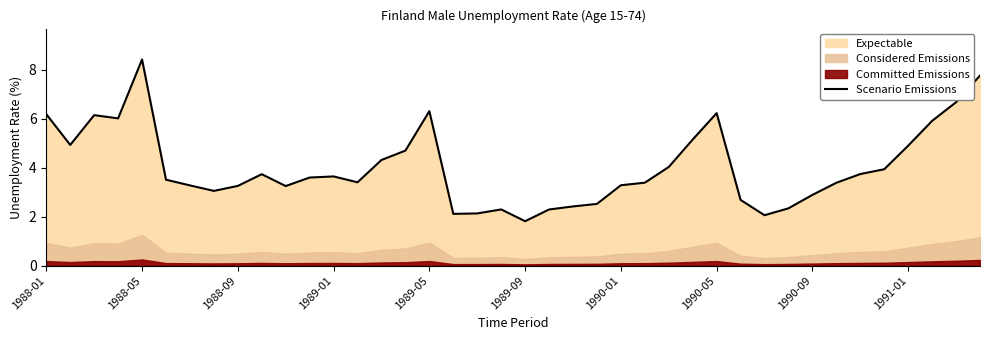

What is the minimum value shown in the chart?

1.8